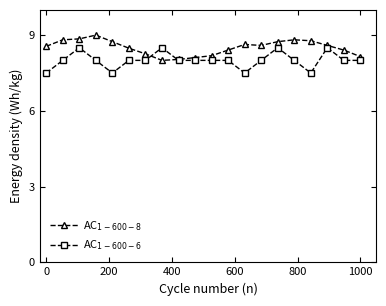

What is the greatest value displayed?

9.0